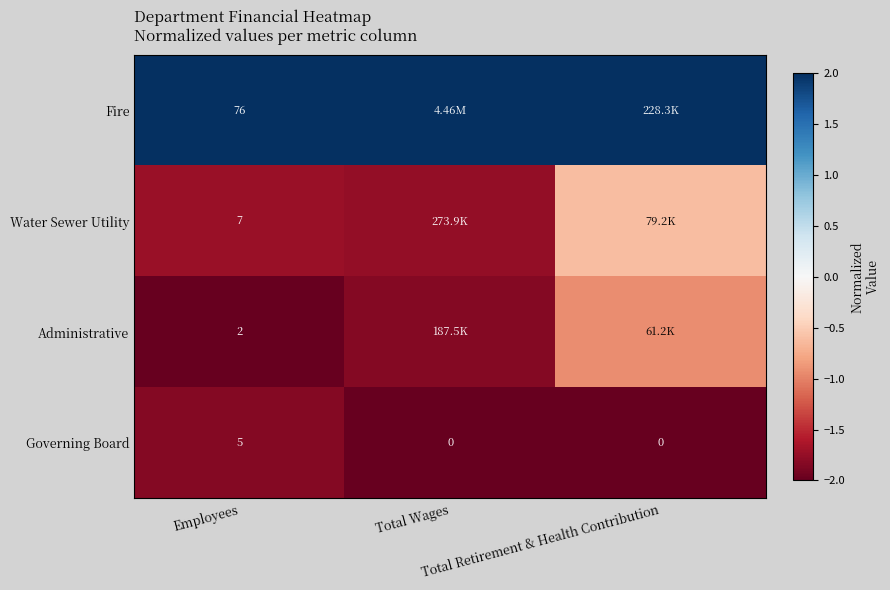

What is the greatest value displayed?

2.0